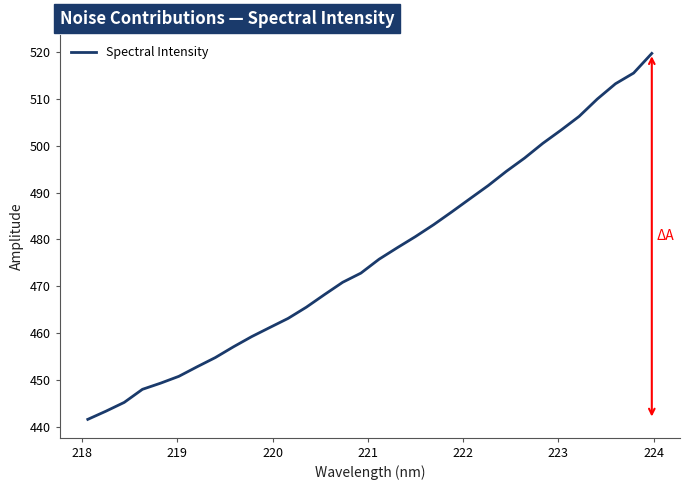

What is the maximum value shown in the chart?

519.7